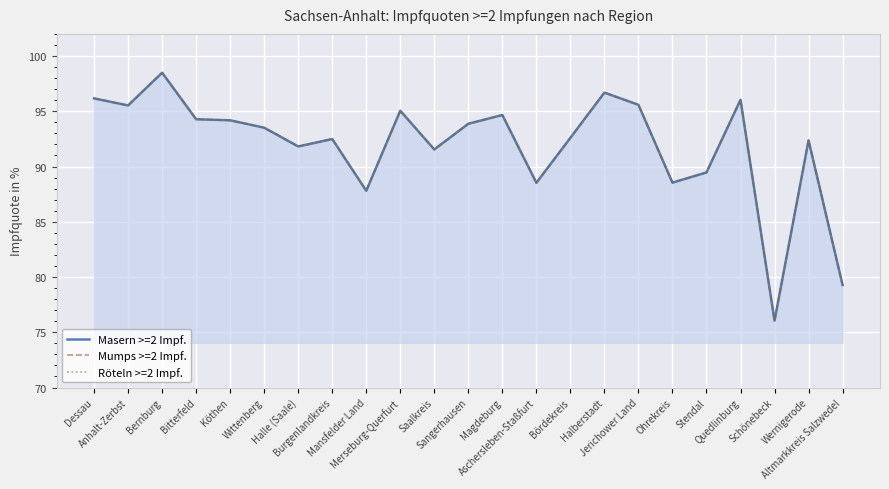

How many distinct data groups are displayed?

3